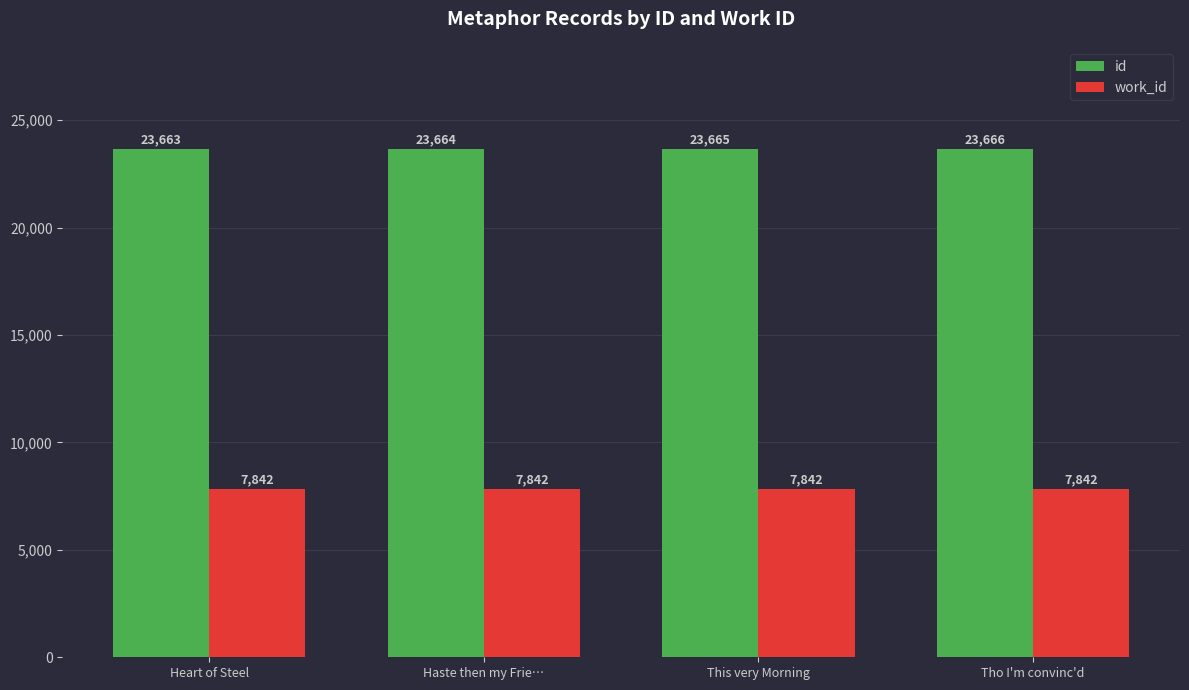

How many categories are shown in the chart?

4